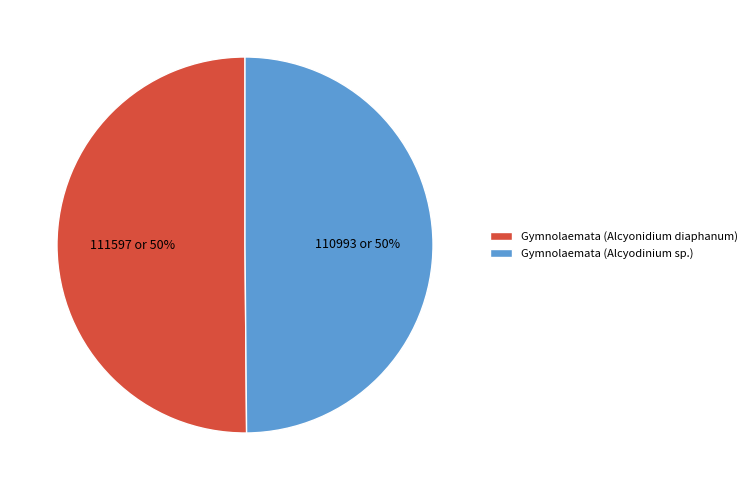

What is the ratio of the value at Gymnolaemata (Alcyodinium sp.) to the value at Gymnolaemata (Alcyonidium diaphanum)?

1.0